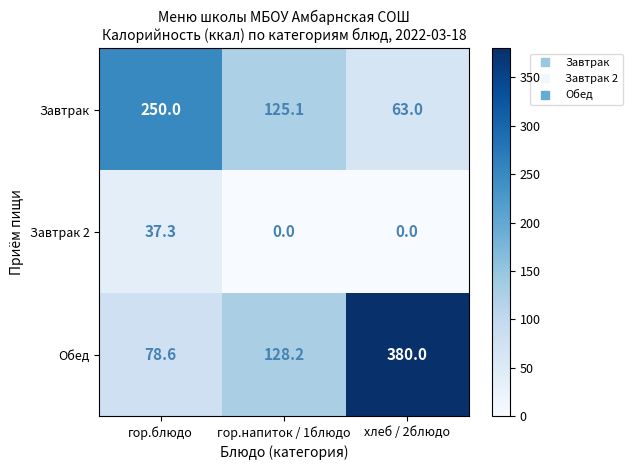

Reading left to right, extract all data points from this chart.

Завтрак: 250.0	125.1	63.0
Завтрак 2: 37.3	0.0	0.0
Обед: 78.6	128.2	380.0